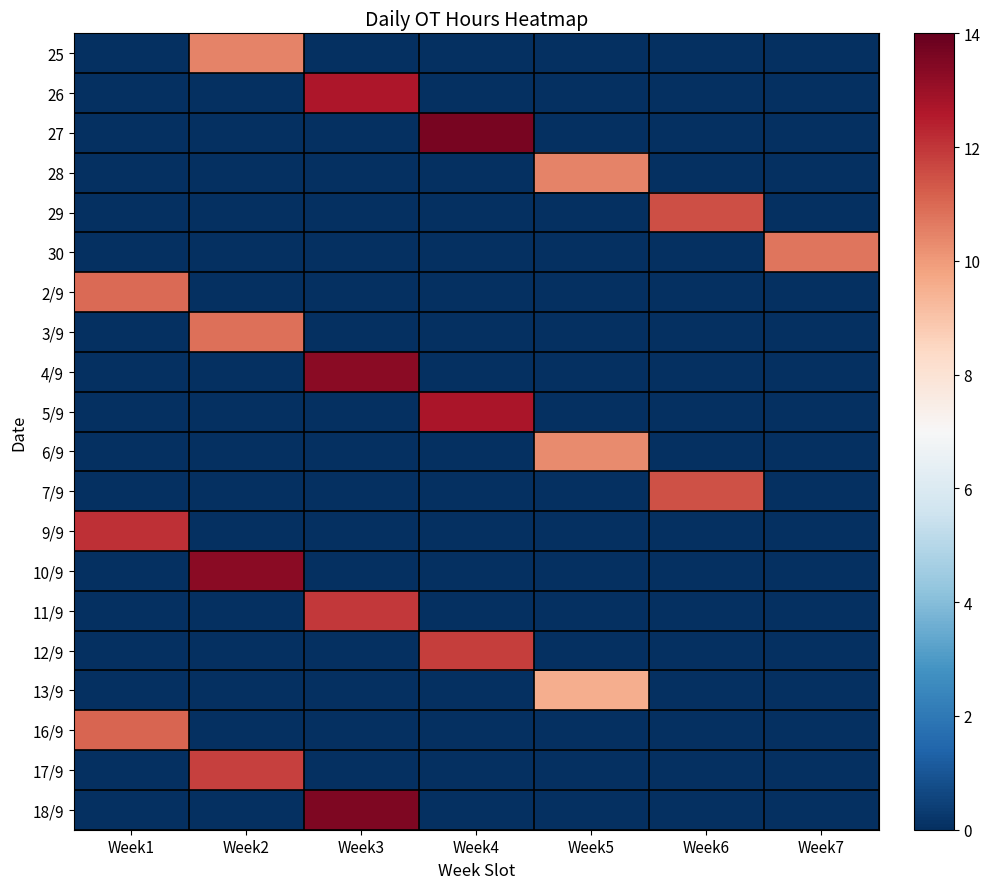

What is the spread (max minus min) of values at Week4?

13.6